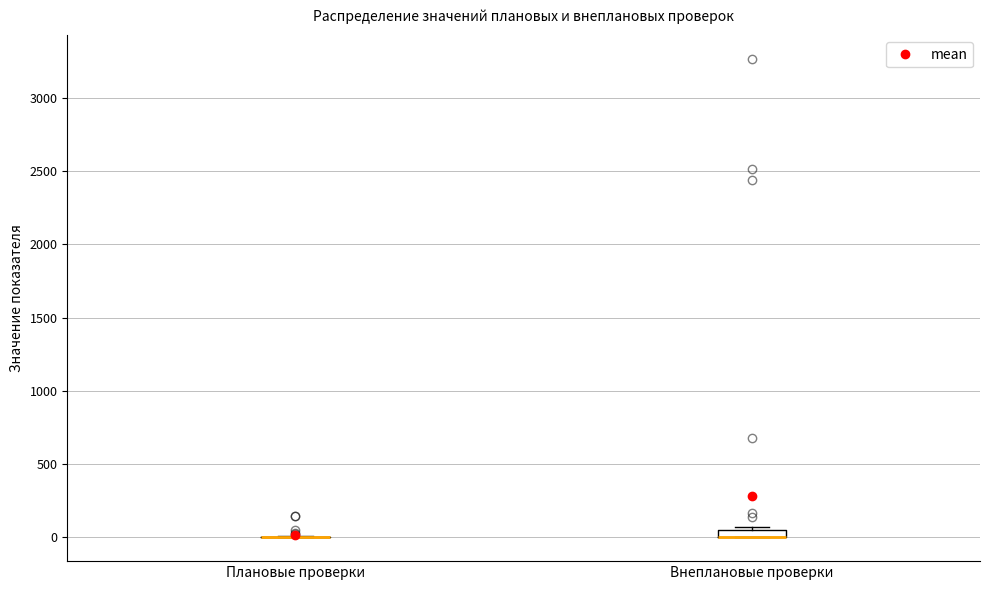

Where is the upper edge of the box for Внеплановые проверки on the y-axis? The values are not printed on the chart, so give them approximately, as read against the axis.

50